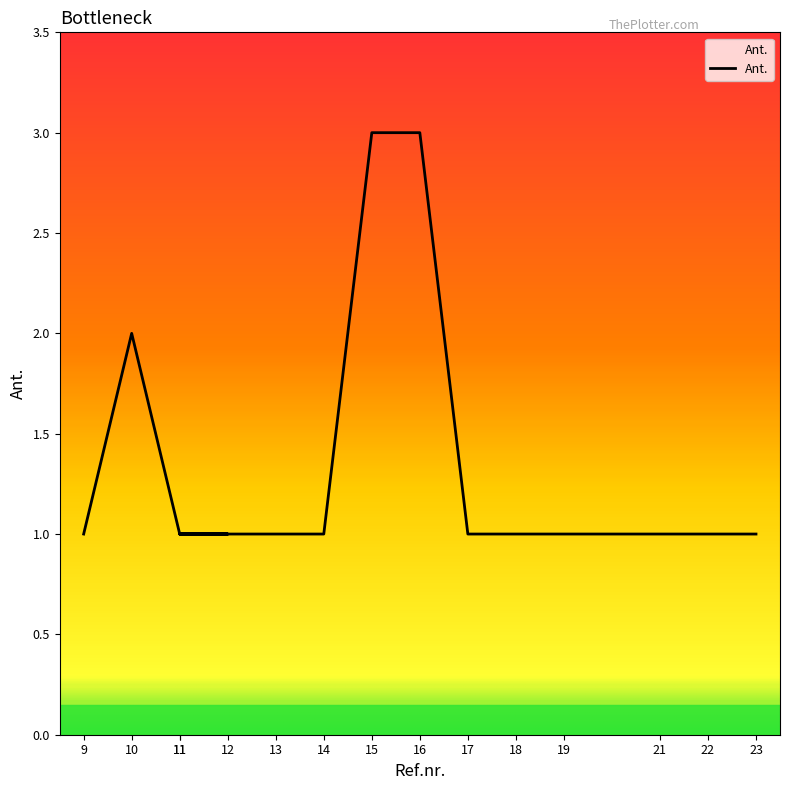

List the labels in order of value, largest first.

15, 16, 10, 9, 11, 12, 11, 13, 14, 17, 18, 19, 21, 22, 23